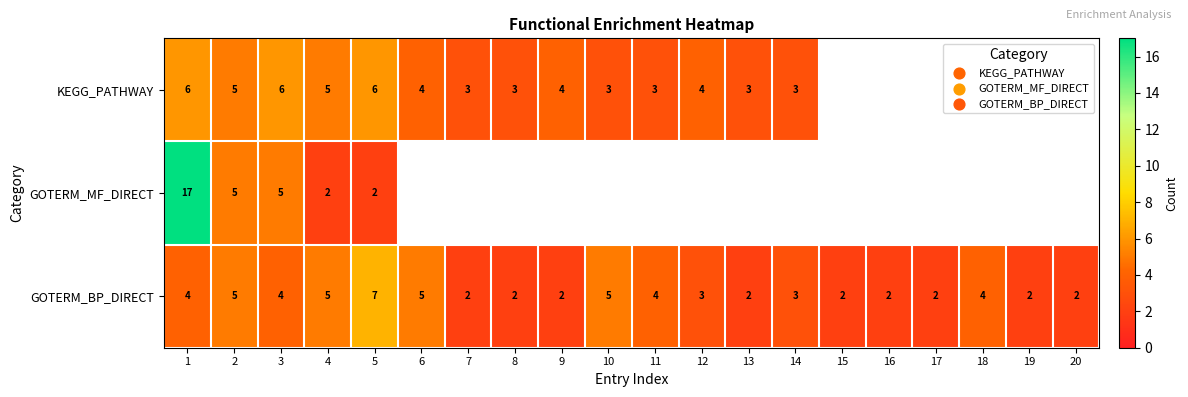

The GOTERM_MF_DIRECT series shows 3 at 5. True or false?

False